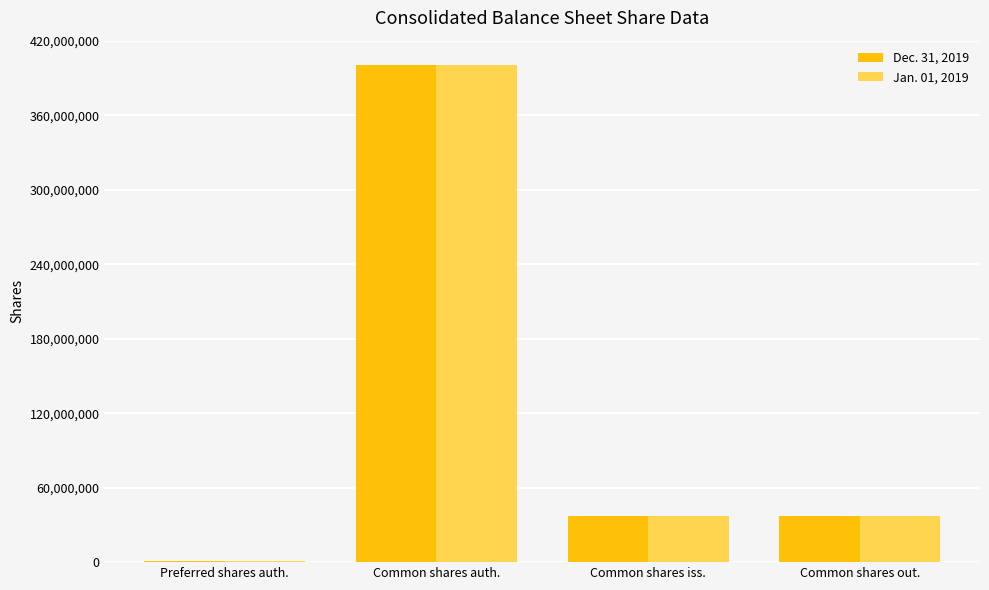

Reading left to right, transcribe all the data shown in this chart.

Dec. 31, 2019: Preferred shares auth.=1000000	Common shares auth.=400000000	Common shares iss.=37059202	Common shares out.=37059202
Jan. 01, 2019: Preferred shares auth.=1000000	Common shares auth.=400000000	Common shares iss.=37305342	Common shares out.=37305342